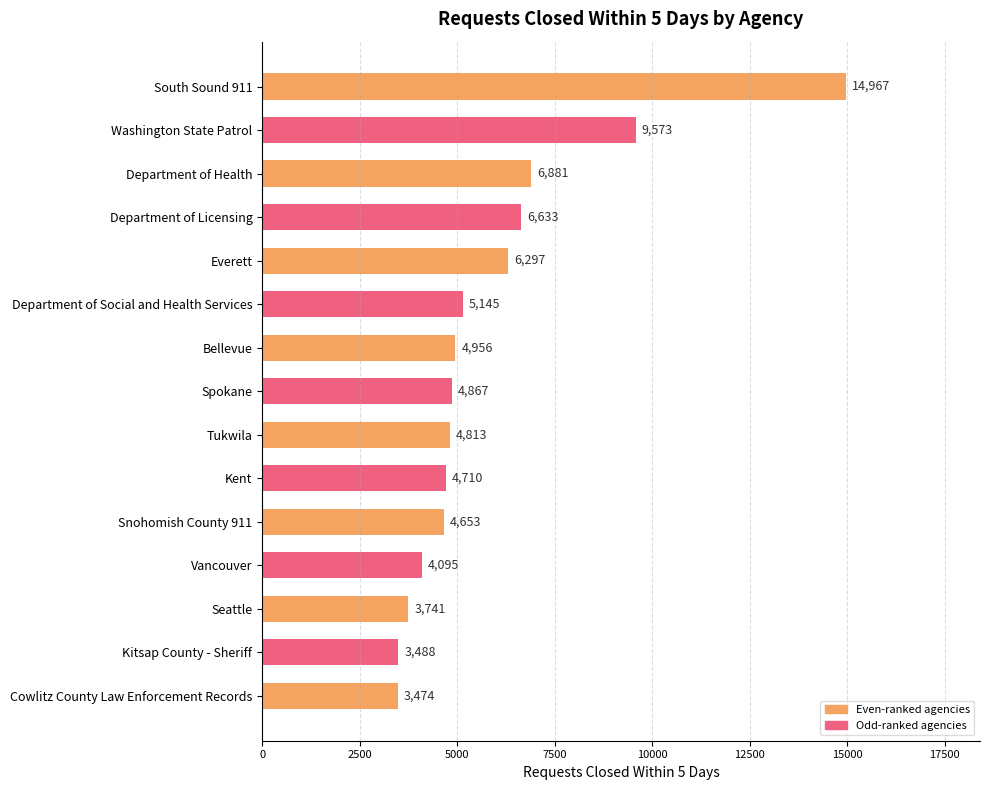

True or false: the data shows 6914 at Tukwila.

False